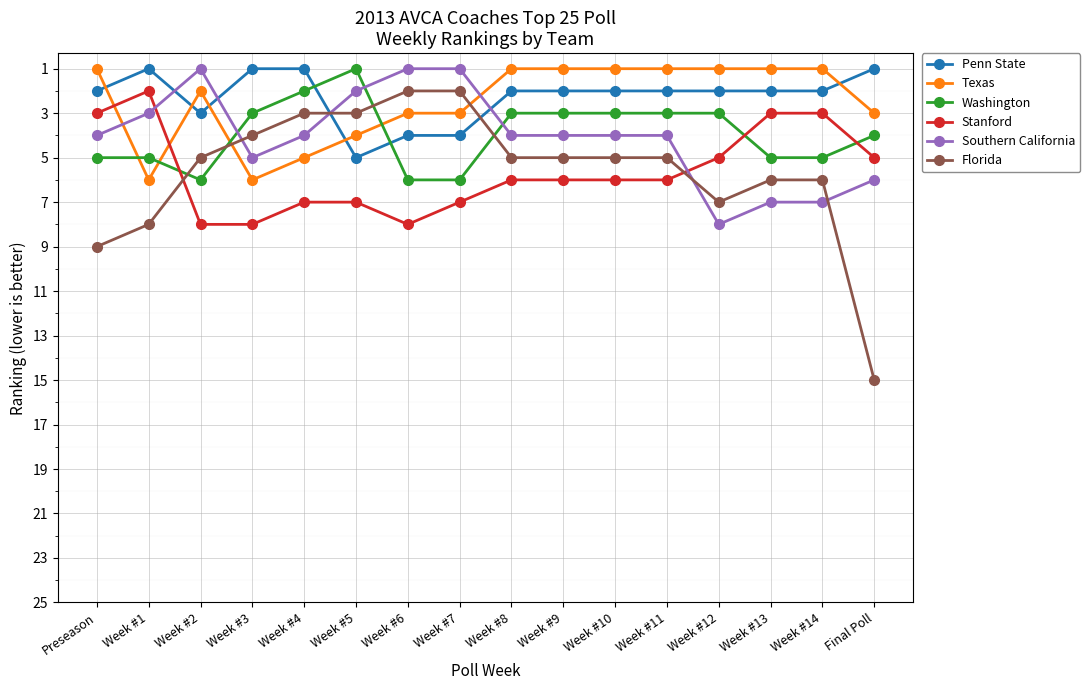

Which series has the largest range (max minus min)?

Florida